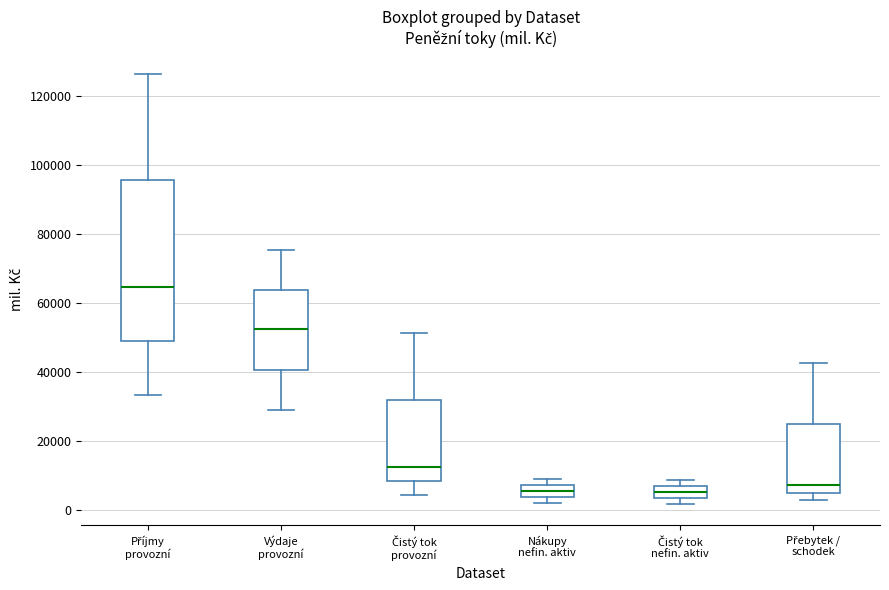

Reading left to right, read every box against the y-axis: the position of its median line, the range the box covers, and the ends of its whiskers. The values are not printed on the chart, so give them approximately, as read against the axis.

Příjmy provozní: median 64000, box 48000 to 96000, whiskers 34000 to 126000
Výdaje provozní: median 52000, box 40000 to 64000, whiskers 28000 to 76000
Čistý tok provozní: median 12000, box 8000 to 32000, whiskers 4000 to 52000
Nákupy nefin. aktiv: median 6000, box 4000 to 8000, whiskers 2000 to 8000 (just above the box's upper edge)
Čistý tok nefin. aktiv: median 6000 (inside the box), box 4000 to 6000, whiskers 2000 to 8000
Přebytek / schodek: median 8000, box 4000 to 24000, whiskers 2000 to 42000